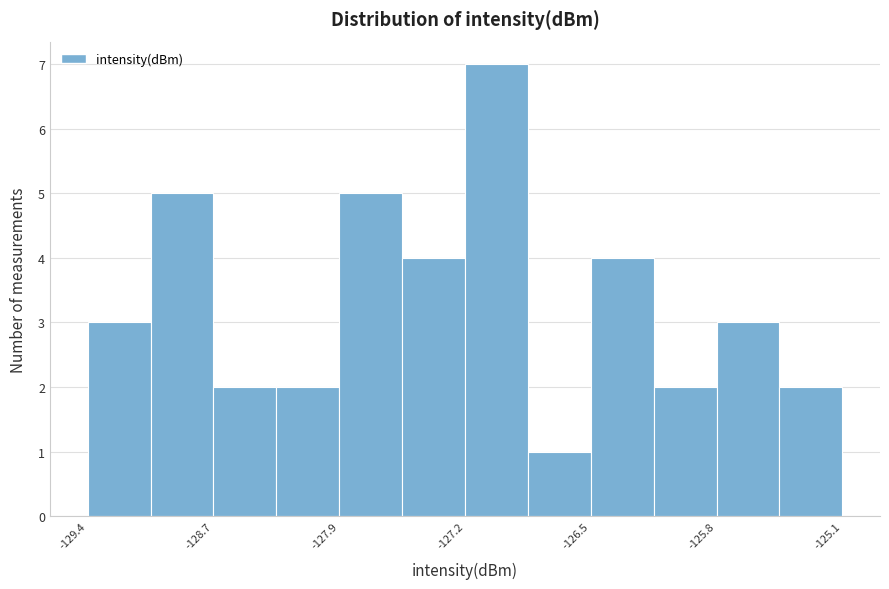

Read against the x-axis, roughly where is the centre of the tallest bar?

-127.0